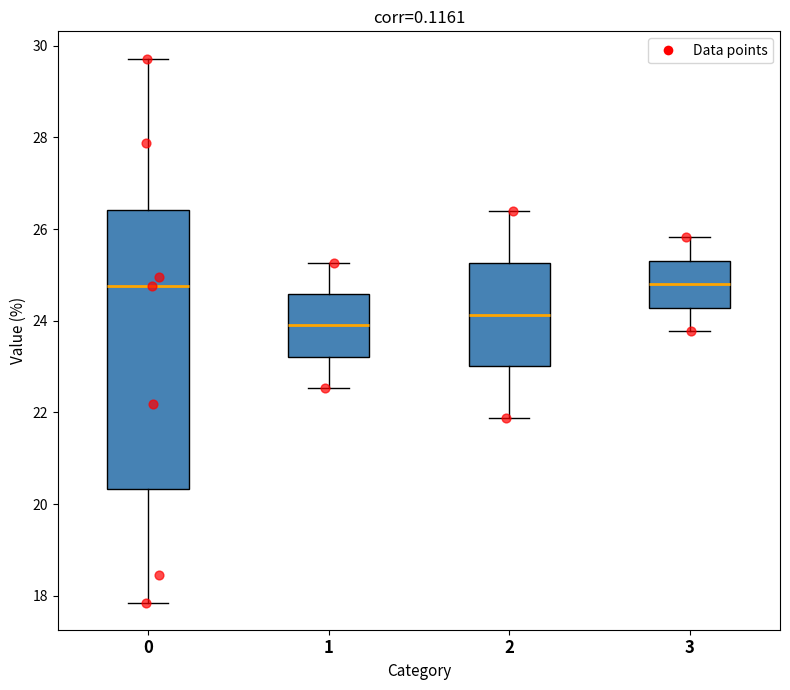

Reading left to right, transcribe this box plot: for each box, give where its median line is, the range the box spans, and where its two whiskers end, as read against the y-axis. The values are not printed on the chart, so give them approximately, as read against the axis.

0: median 24.8, box 20.4 to 26.4, whiskers 17.8 to 29.8
1: median 24.0, box 23.2 to 24.6, whiskers 22.6 to 25.2
2: median 24.2, box 23.0 to 25.2, whiskers 21.8 to 26.4
3: median 24.8, box 24.2 to 25.4, whiskers 23.8 to 25.8